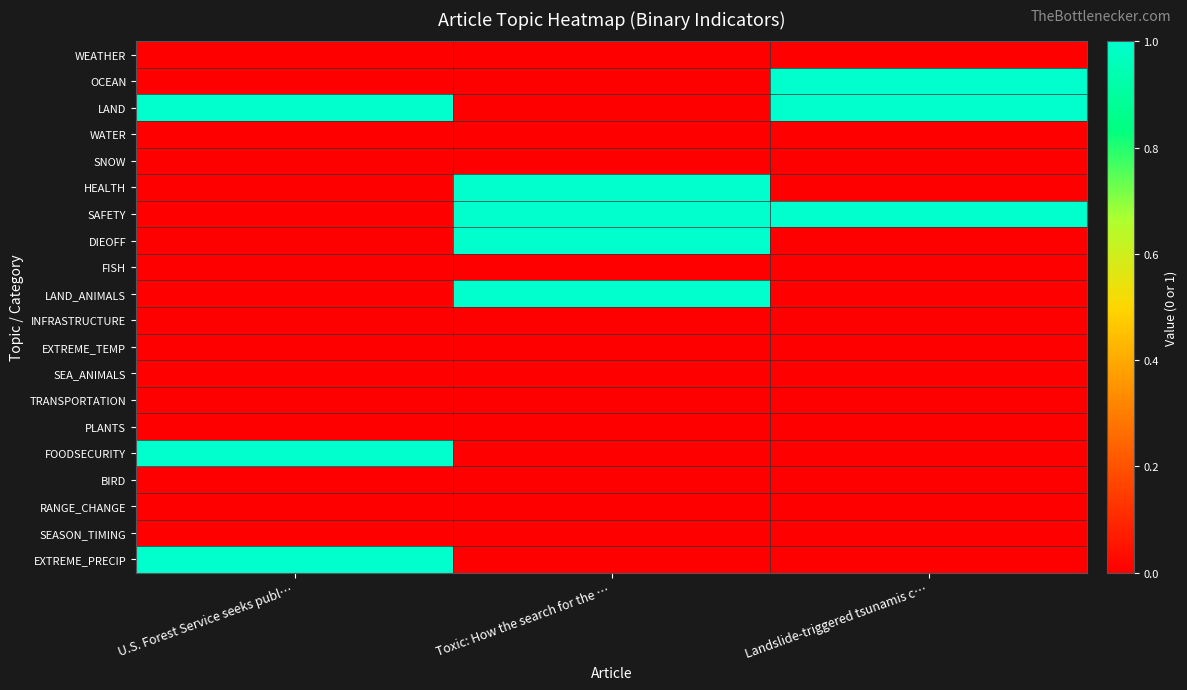

Which series changed the most between U.S. Forest Service seeks publ… and Landslide-triggered tsunamis c…?

OCEAN